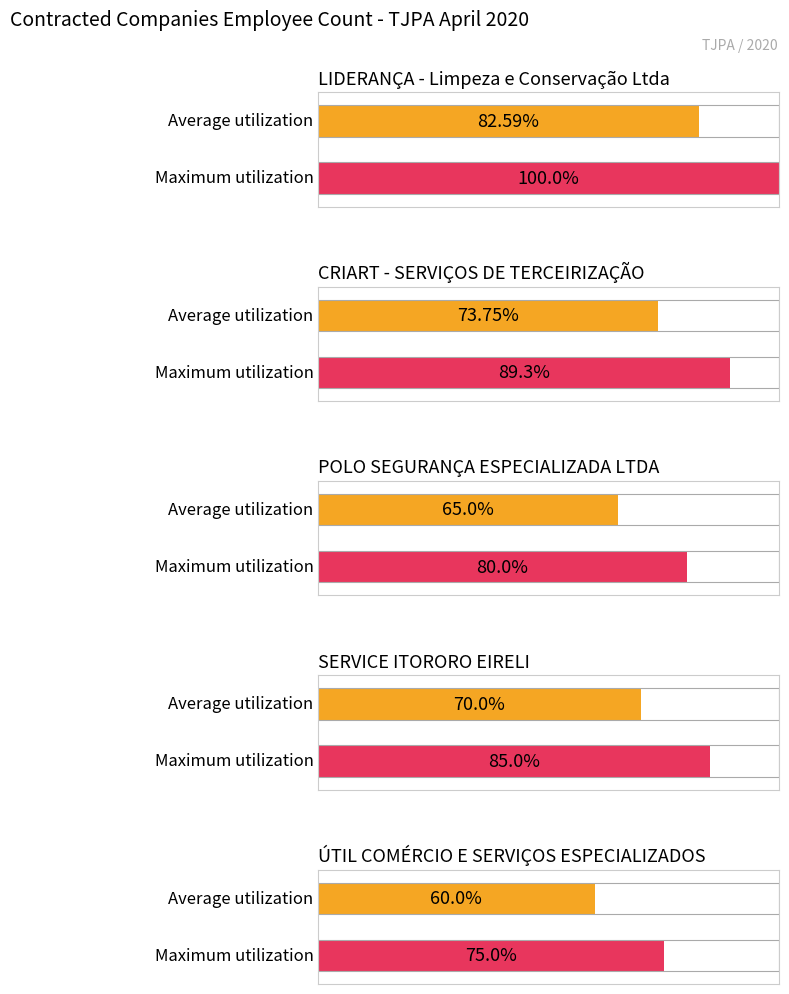

What is the difference between the maximum and minimum values in the Average utilization series?

22.6